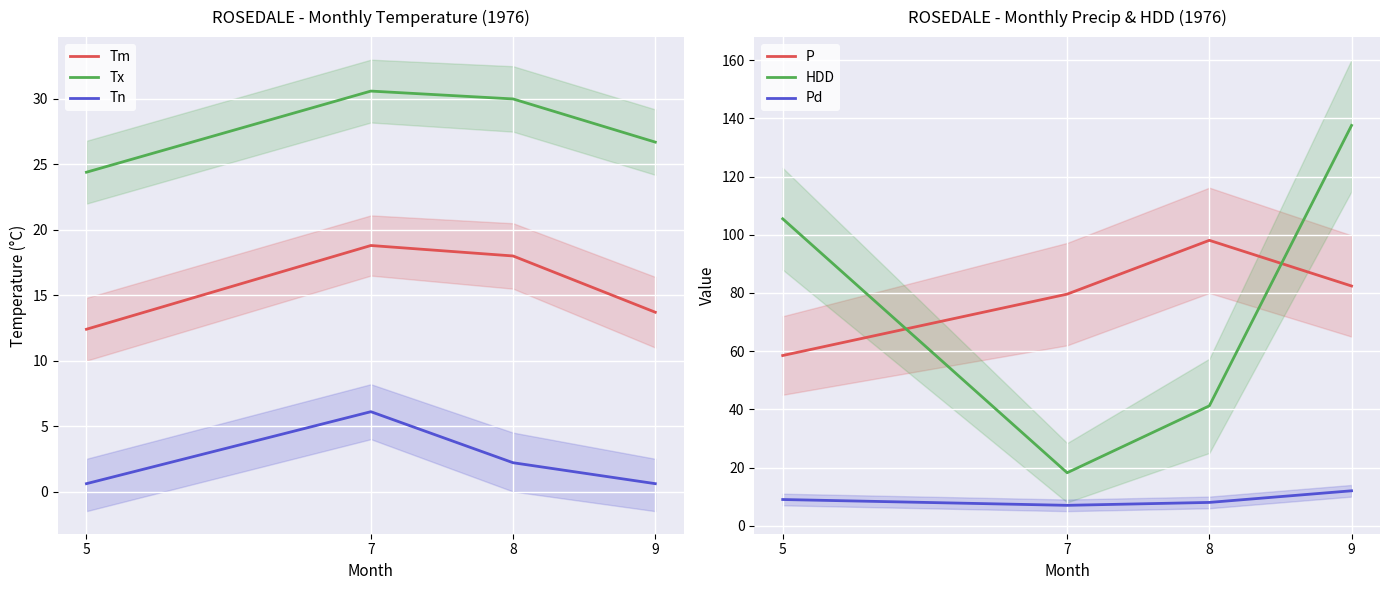

At how many categories does at least one series exceed 22?

4